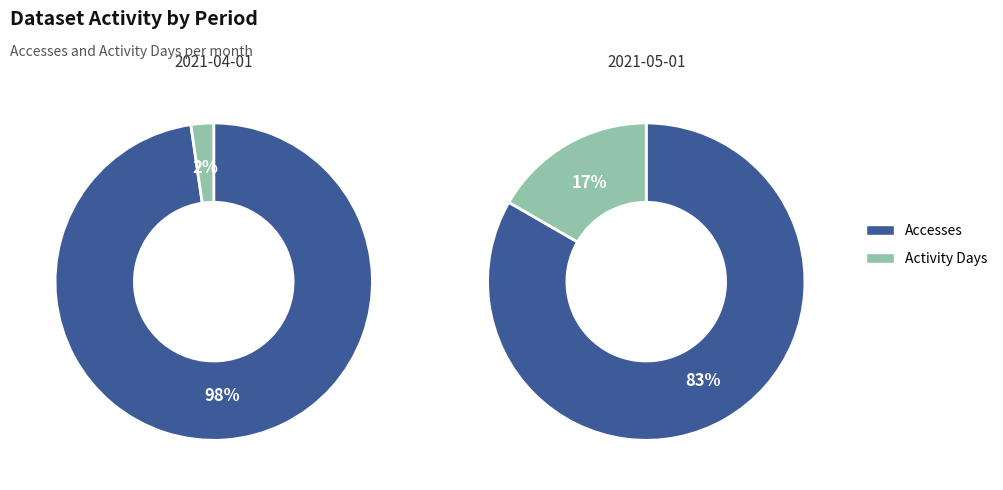

What percentage do Activity Days and Accesses together represent?

100.0%